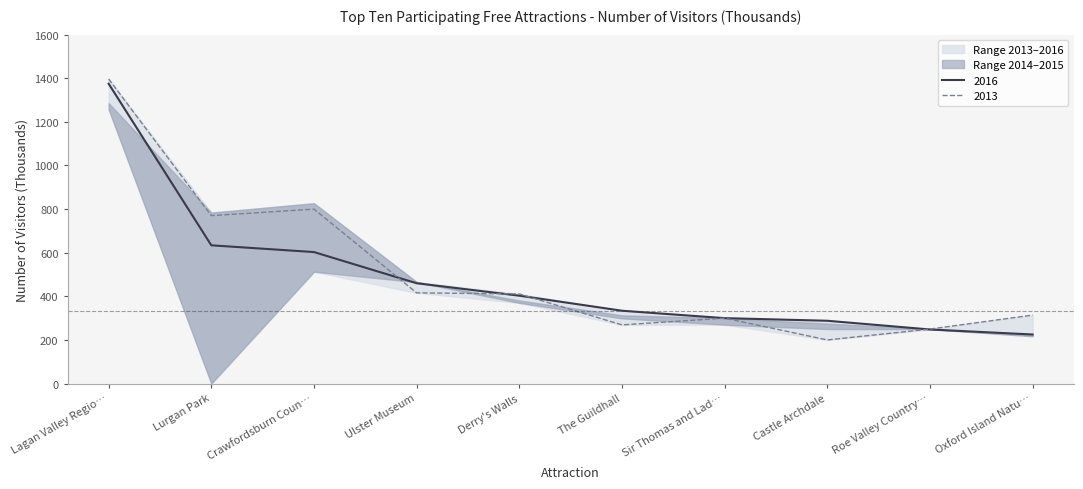

True or false: 2016 and 2013 intersect in this chart.

True